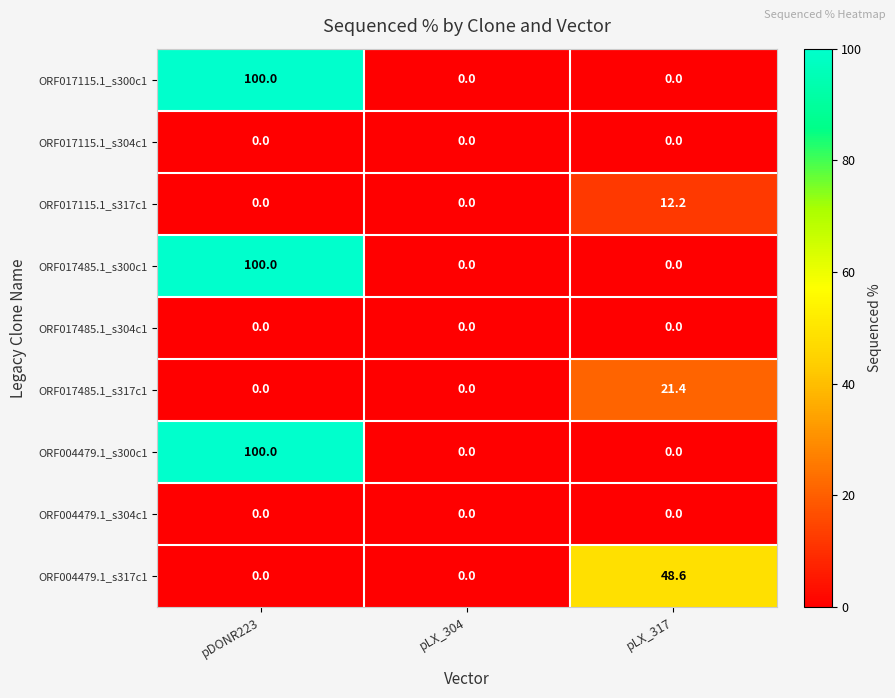

How many distinct data groups are displayed?

9